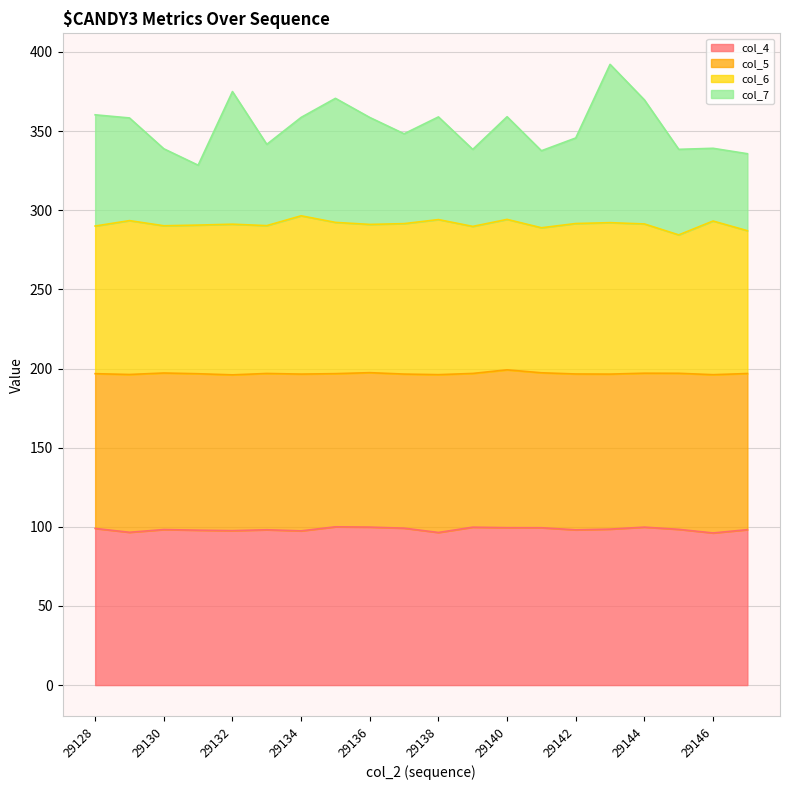

What is the highest value of the col_4 series?

100.0